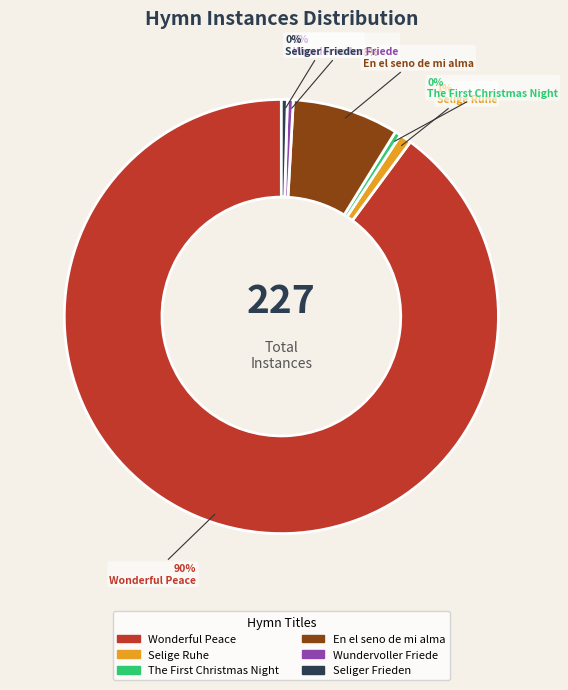

How many segments does this pie chart have?

6